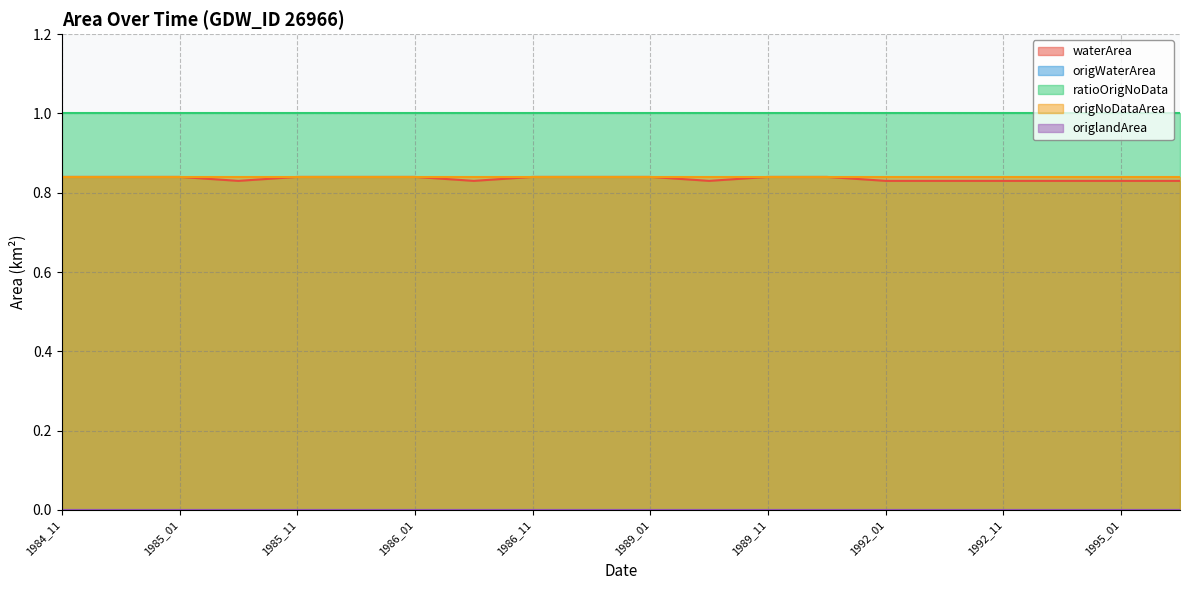

What are all the series names shown in the legend?

waterArea, origWaterArea, ratioOrigNoData, origNoDataArea, origlandArea